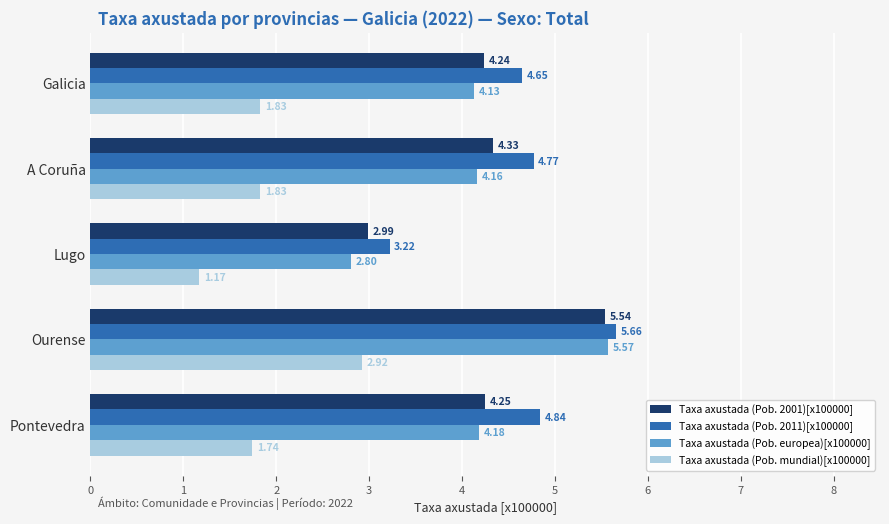

Rank the series by their maximum value, from highest to lowest.

Taxa axustada (Pob. 2011)[x100000], Taxa axustada (Pob. europea)[x100000], Taxa axustada (Pob. 2001)[x100000], Taxa axustada (Pob. mundial)[x100000]